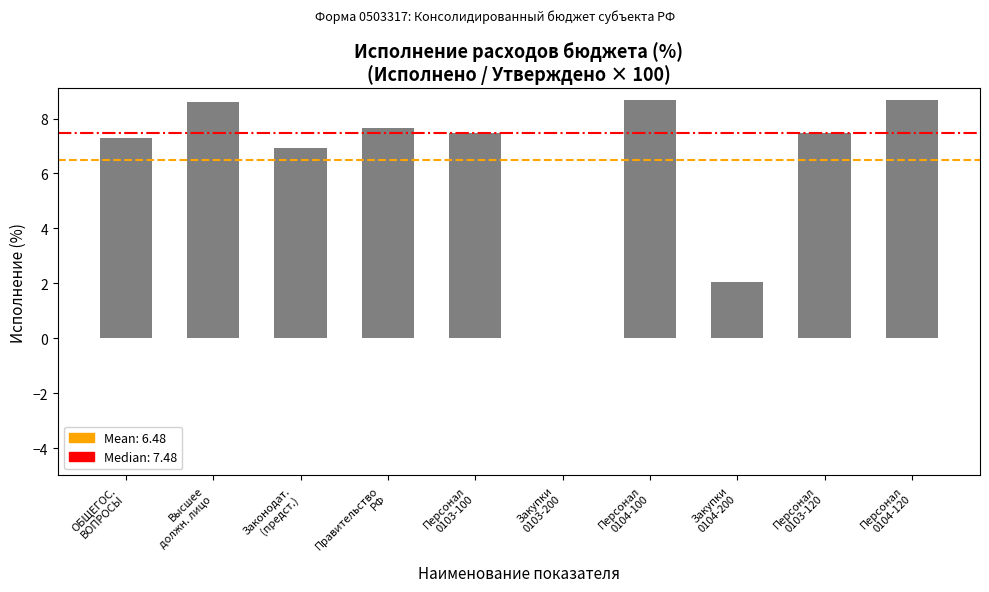

What is the sum of all values?

64.8